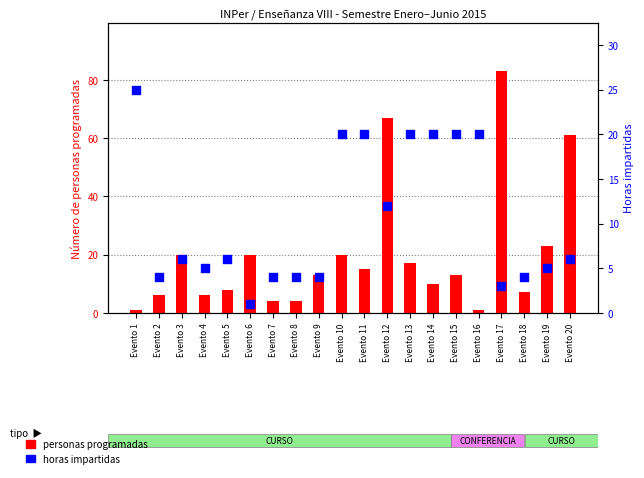

Which series contains the lowest Y value?

personas programadas